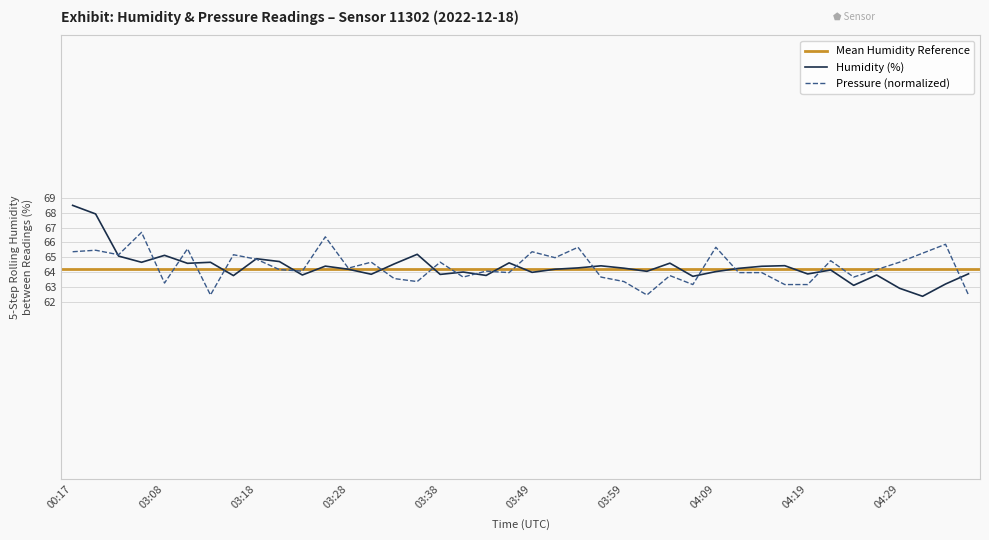

List the labels in order of value, largest first.

00:17, 00:19, 03:36, 03:08, 03:02, 03:18, 03:20, 03:05, 03:13, 03:46, 04:04, 03:10, 03:33, 04:17, 03:57, 03:26, 04:14, 03:54, 03:59, 04:12, 03:28, 03:51, 04:22, 04:02, 04:09, 03:41, 03:49, 04:36, 04:19, 03:31, 03:38, 03:23, 04:26, 03:43, 03:15, 04:07, 04:34, 04:24, 04:29, 04:31